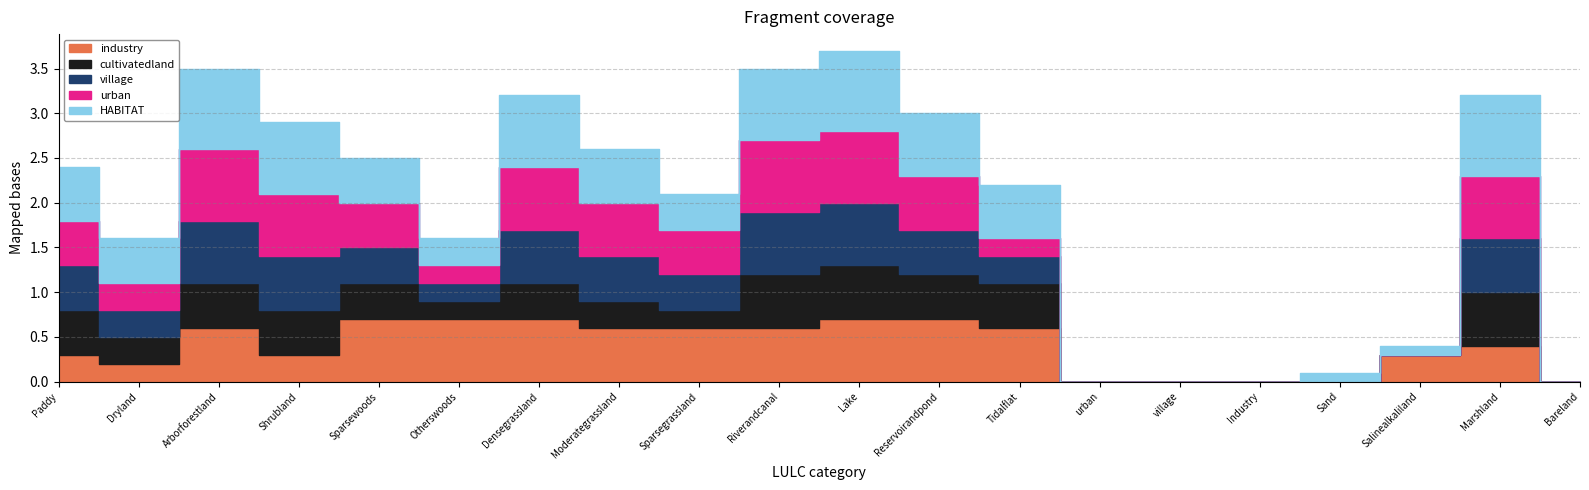

List the labels in order of urban value, largest first.

Arborforestland, Riverandcanal, Lake, Shrubland, Densegrassland, Marshland, Moderategrassland, Reservoirandpond, Paddy, Sparsewoods, Sparsegrassland, Dryland, Otherswoods, Tidalflat, urban, village, Industry, Sand, Salinealkaliland, Bareland